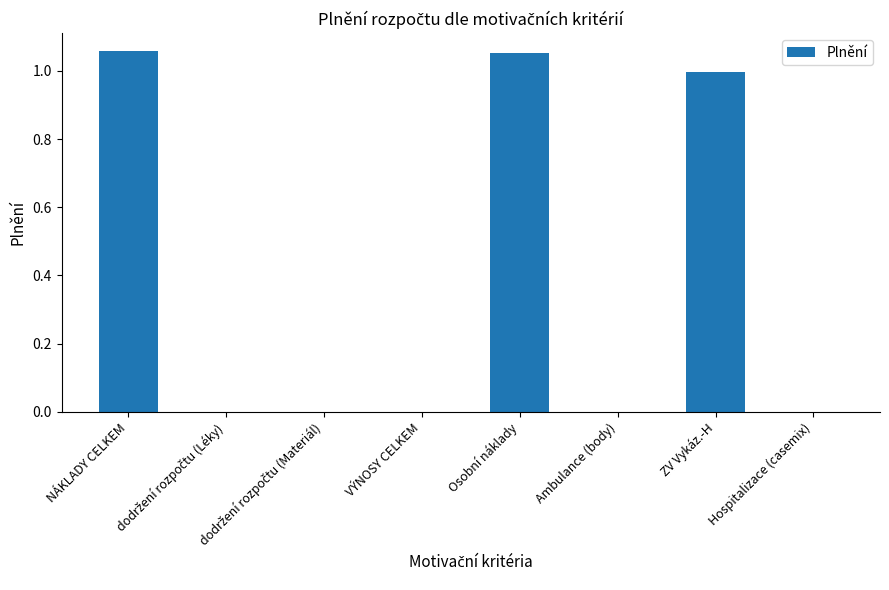

How many series are shown in this chart?

1